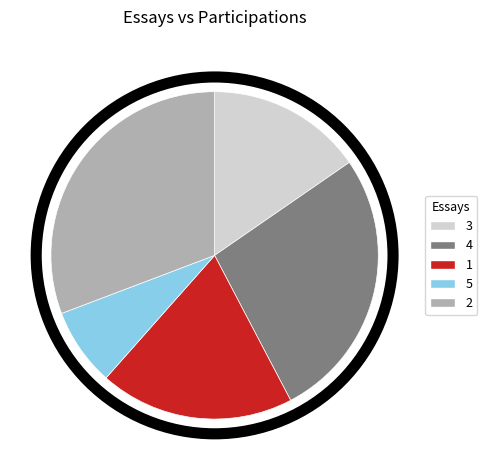

How many slices are in this pie chart?

5